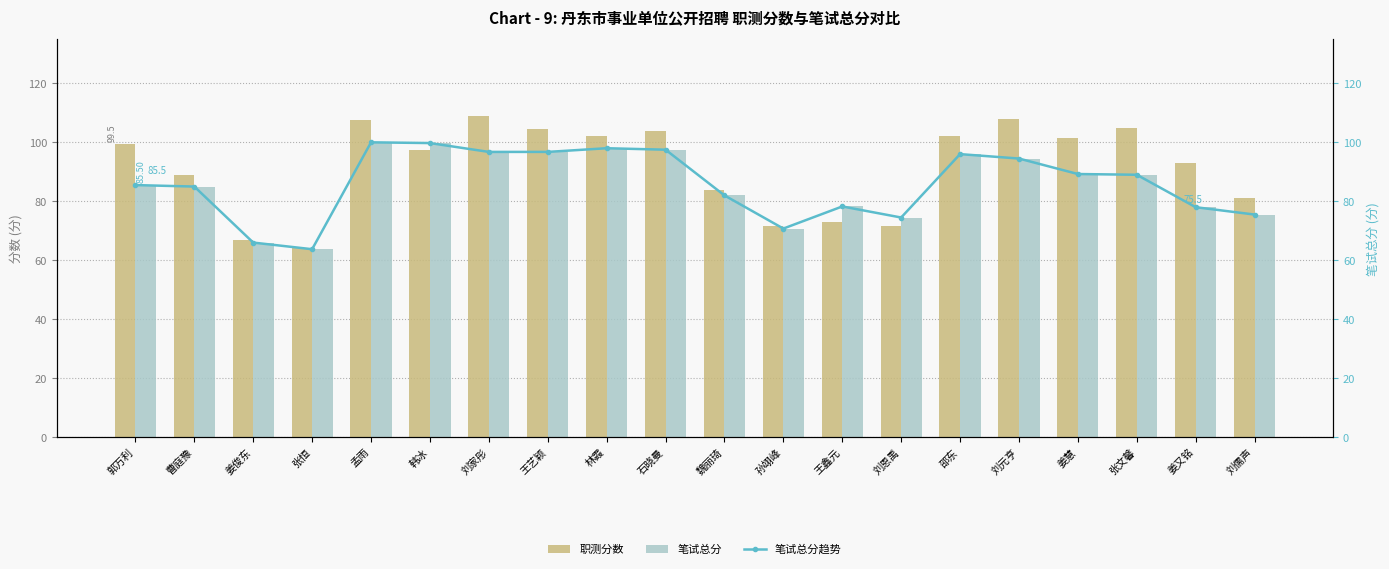

What is the label of the 11th bar from the left?

魏丽琦